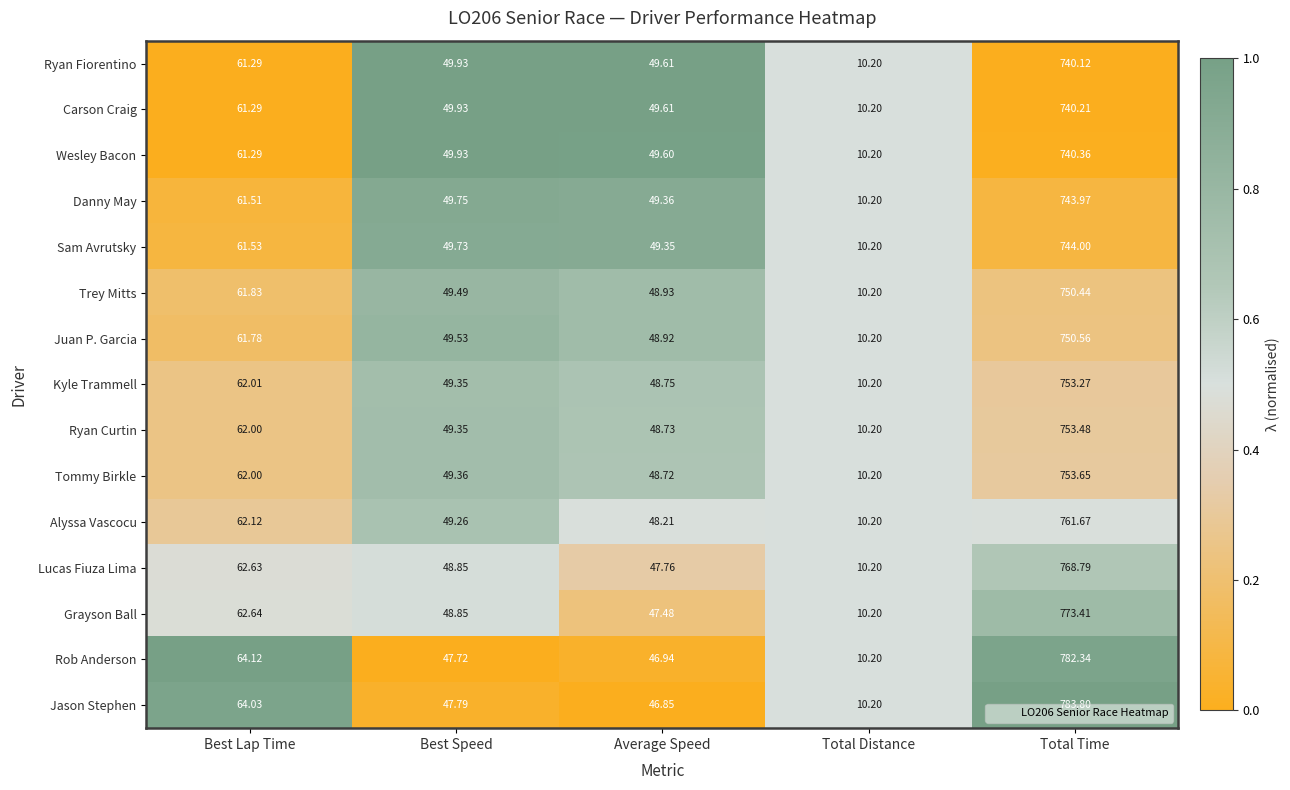

Between Total Distance and Total Time, which series saw the biggest shift?

Jason Stephen